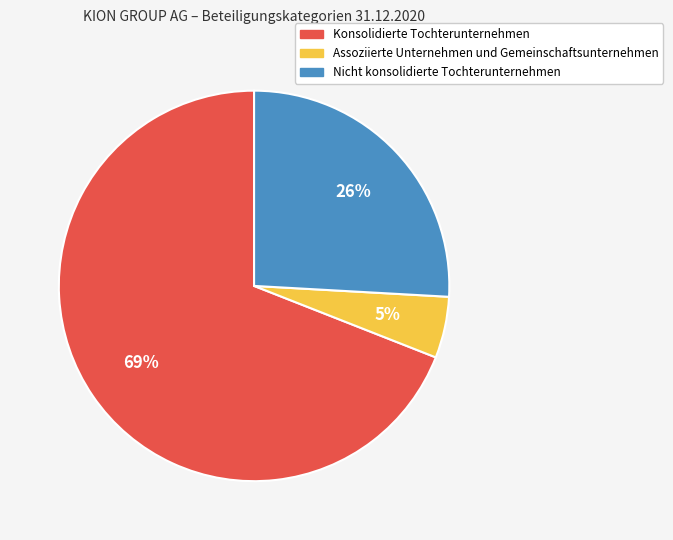

How many segments does this pie chart have?

3